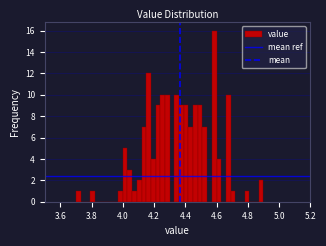

Read against the x-axis, roughly where is the centre of the tallest bar?

4.58